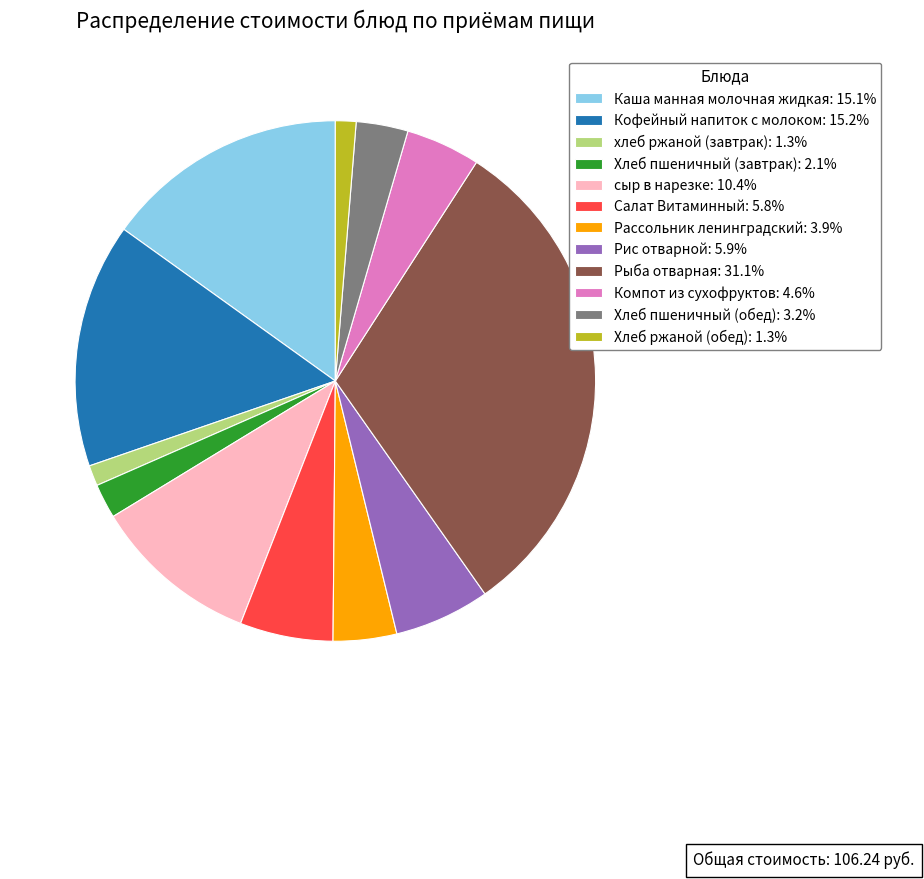

Between Каша манная молочная жидкая and Компот из сухофруктов, which is larger?

Каша манная молочная жидкая